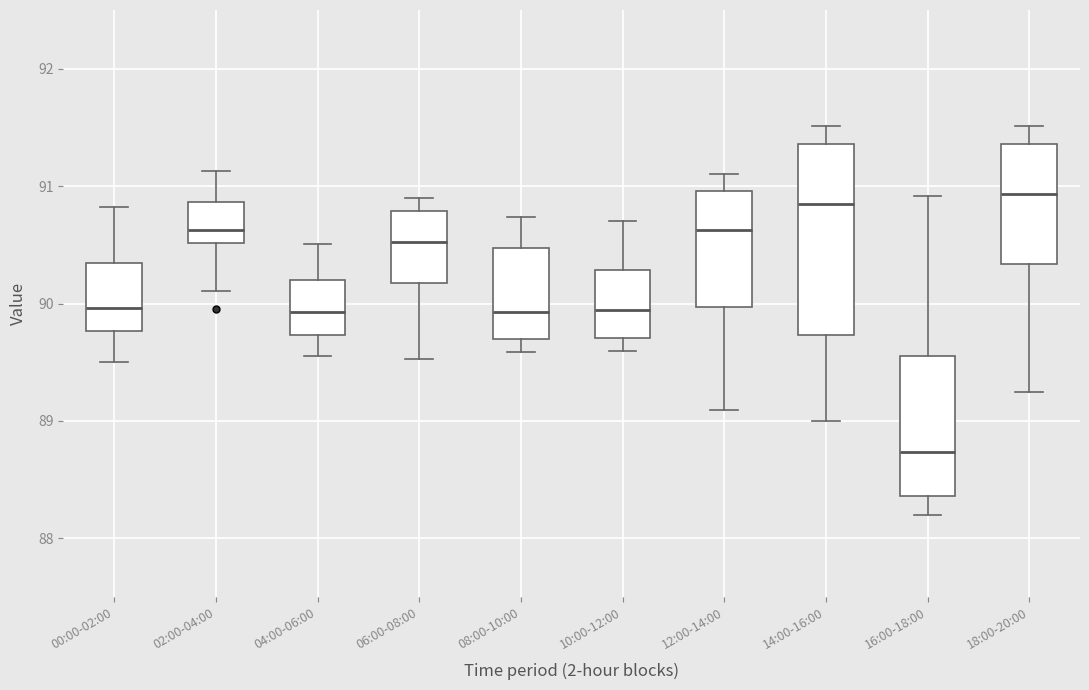

Reading left to right, transcribe this box plot: for each box, give where its median line is, the range the box spans, and where its two whiskers end, as read against the y-axis. The values are not printed on the chart, so give them approximately, as read against the axis.

00:00-02:00: median 90.0, box 89.8 to 90.3, whiskers 89.5 to 90.8
02:00-04:00: median 90.6, box 90.5 to 90.9, whiskers 90.1 to 91.1
04:00-06:00: median 89.9, box 89.7 to 90.2, whiskers 89.6 to 90.5
06:00-08:00: median 90.5, box 90.2 to 90.8, whiskers 89.5 to 90.9
08:00-10:00: median 89.9, box 89.7 to 90.5, whiskers 89.6 to 90.7
10:00-12:00: median 89.9, box 89.7 to 90.3, whiskers 89.6 to 90.7
12:00-14:00: median 90.6, box 90.0 to 91.0, whiskers 89.1 to 91.1
14:00-16:00: median 90.9, box 89.7 to 91.4, whiskers 89.0 to 91.5
16:00-18:00: median 88.7, box 88.4 to 89.6, whiskers 88.2 to 90.9
18:00-20:00: median 90.9, box 90.3 to 91.4, whiskers 89.3 to 91.5